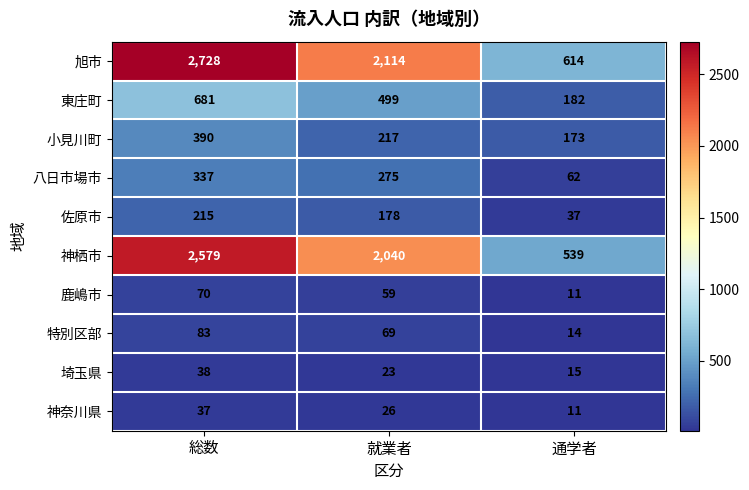

What is the total value across all series at 総数?

7158